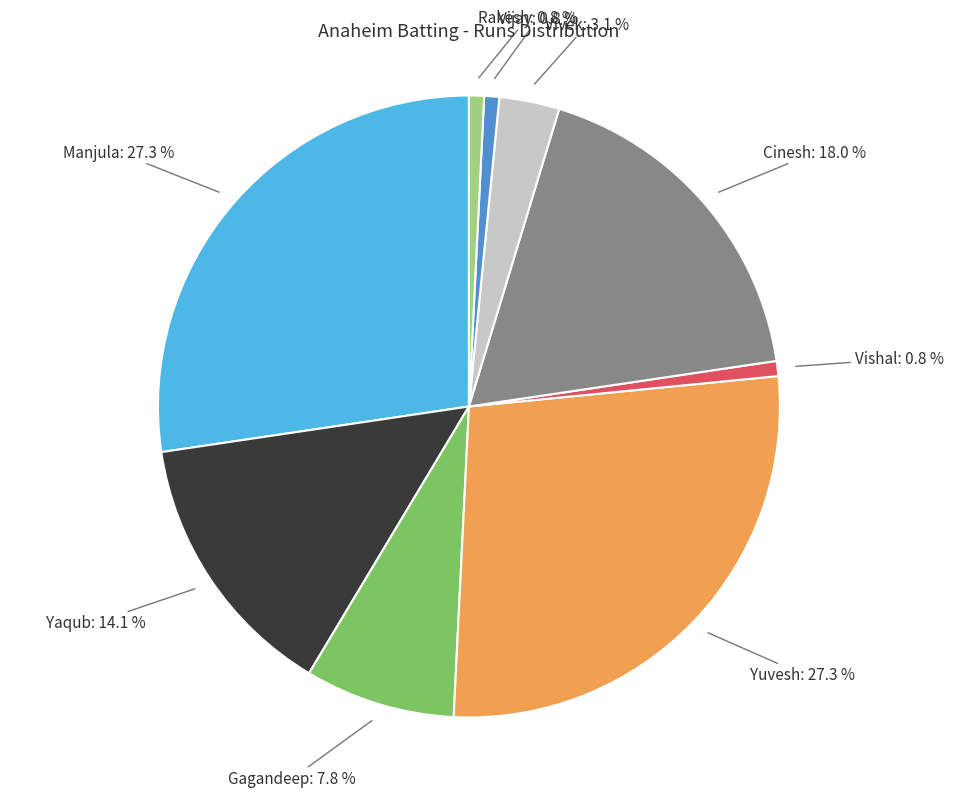

Does any single category account for the majority?

No